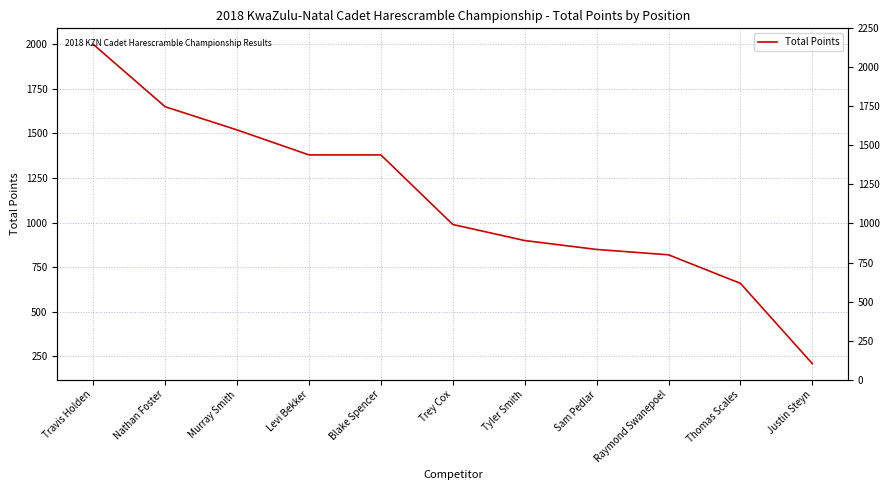

Read the value at Thomas Scales, to the nearest 100.

700